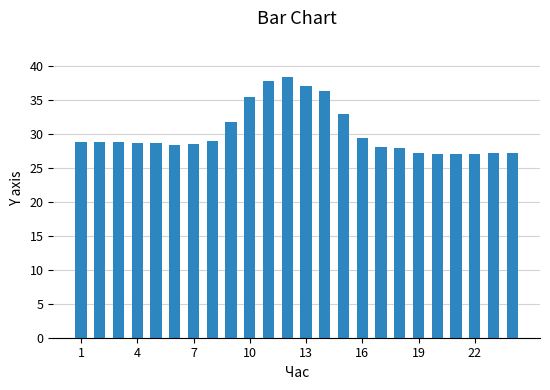

What is the minimum value shown in the chart?

27.1